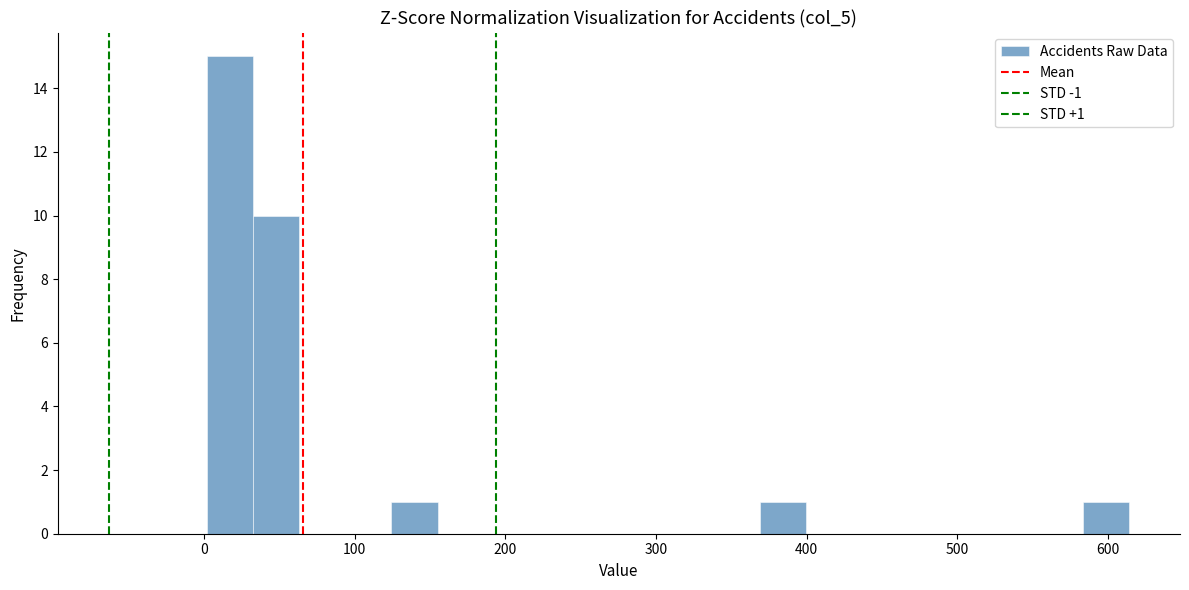

Around what value on the x-axis is the tallest bar? Give the approximate position of its centre, as read against the axis.

20